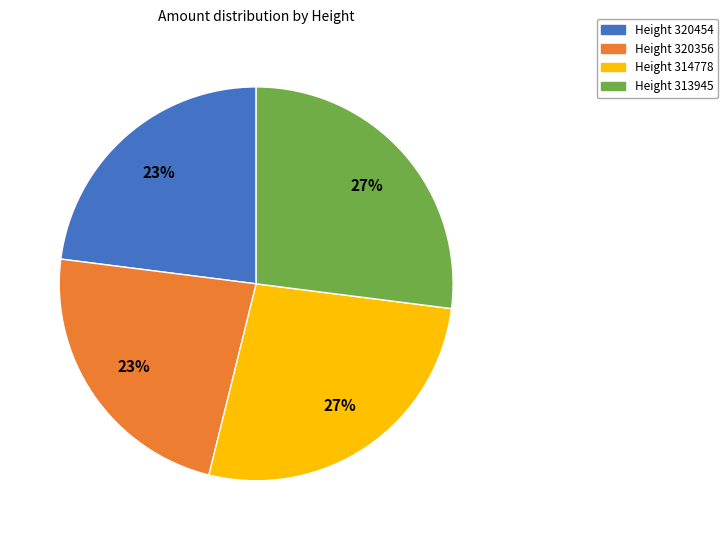

Is there a majority slice in this chart?

No